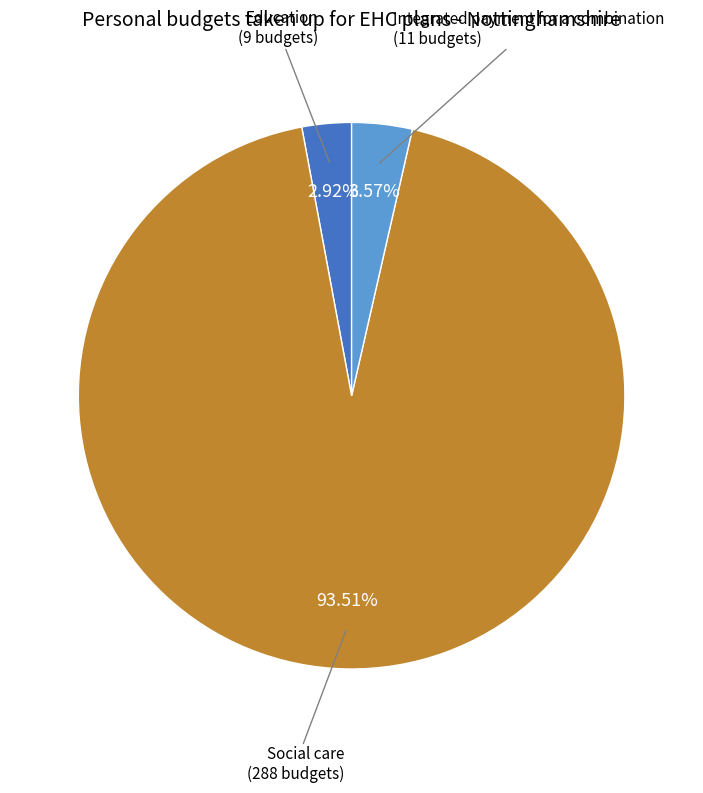

Is there any slice that represents more than half of the pie?

Yes